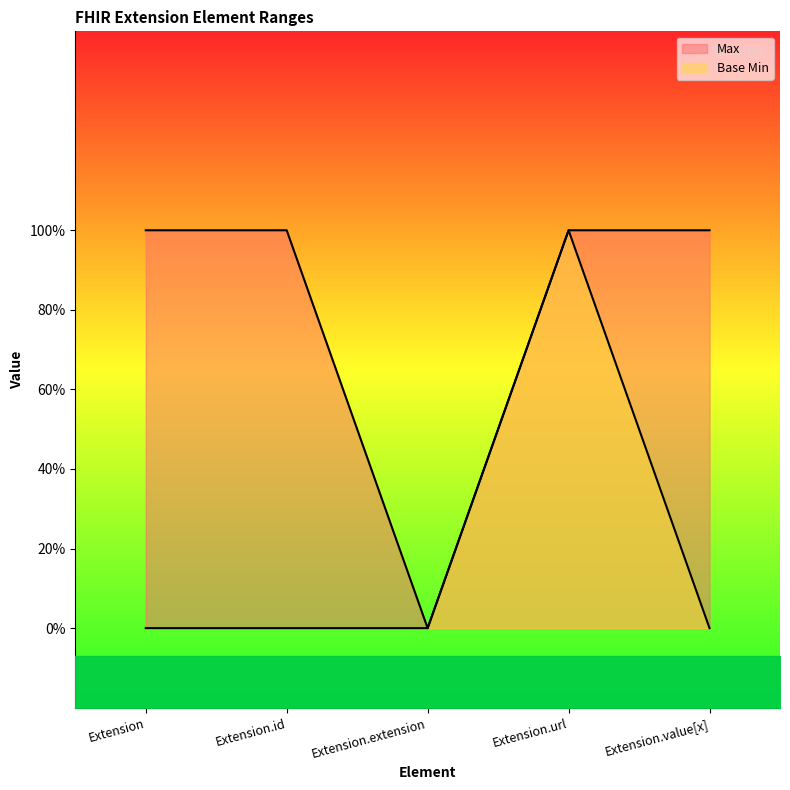

What is the maximum value shown in the chart?

1